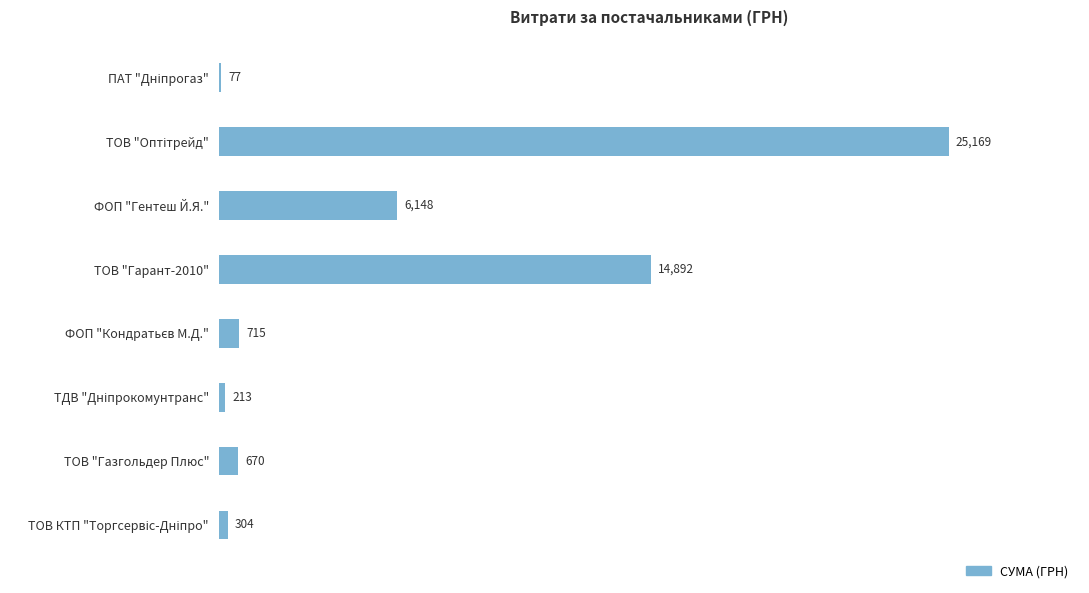

What is the greatest value displayed?

25169.0